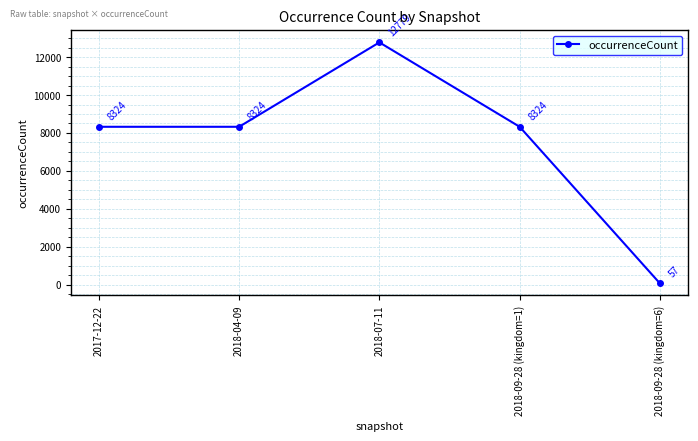

Which category has the highest value across all series?

2018-07-11